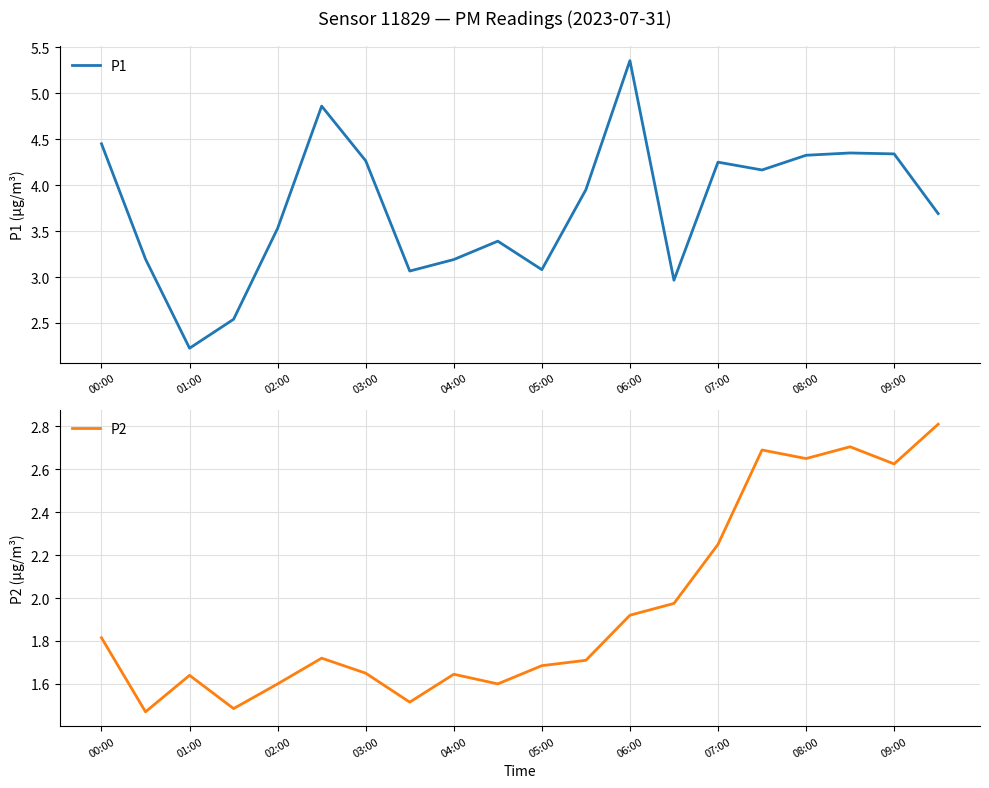

True or false: P1 and P2 intersect in this chart.

False